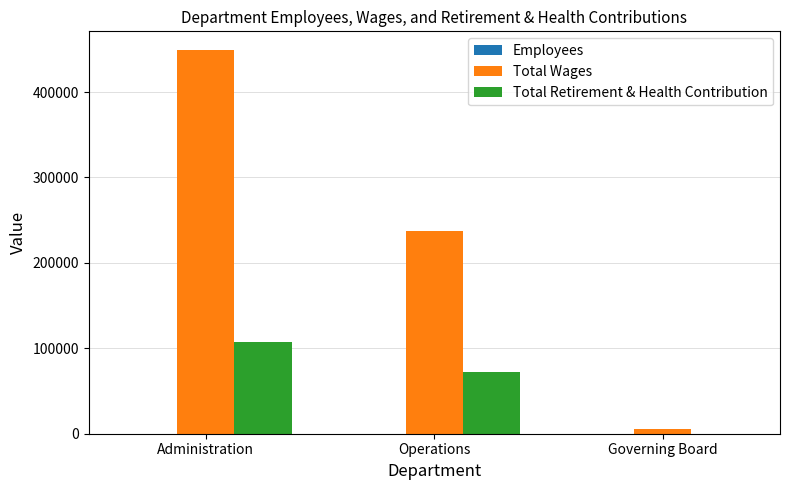

True or false: Total Retirement & Health Contribution has a value of -73360 at Governing Board.

False